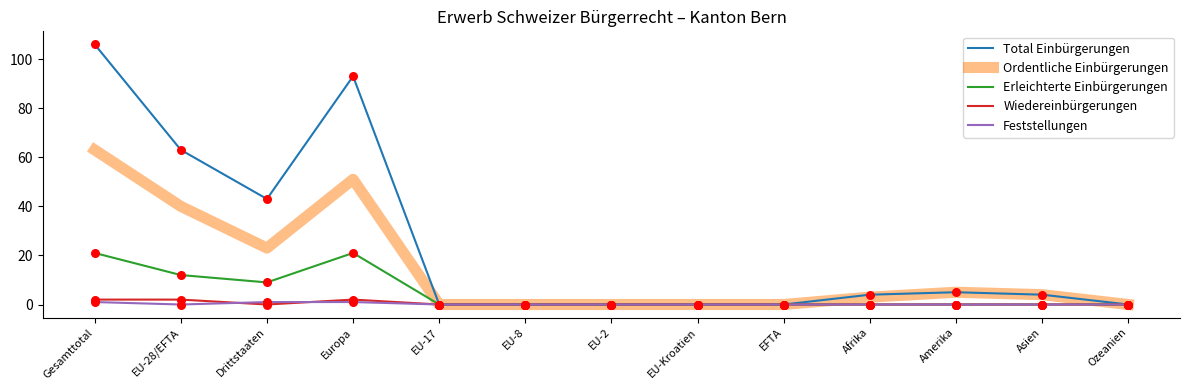

At how many categories does at least one series exceed 84?

2